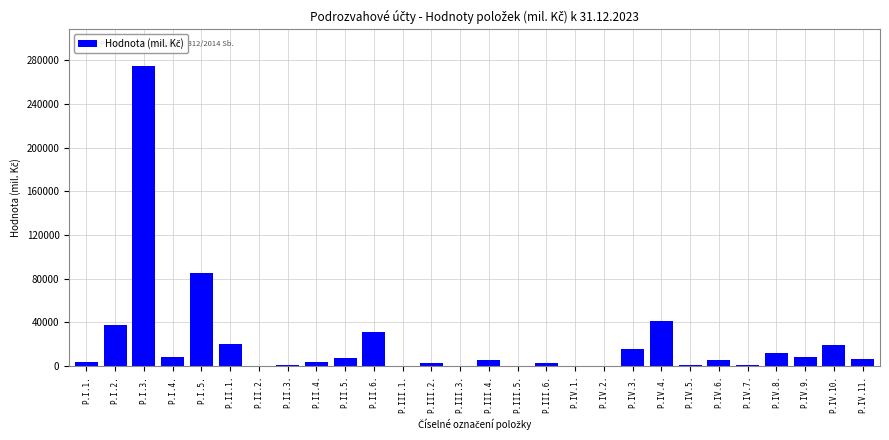

What is the sum of all values?

600365.7